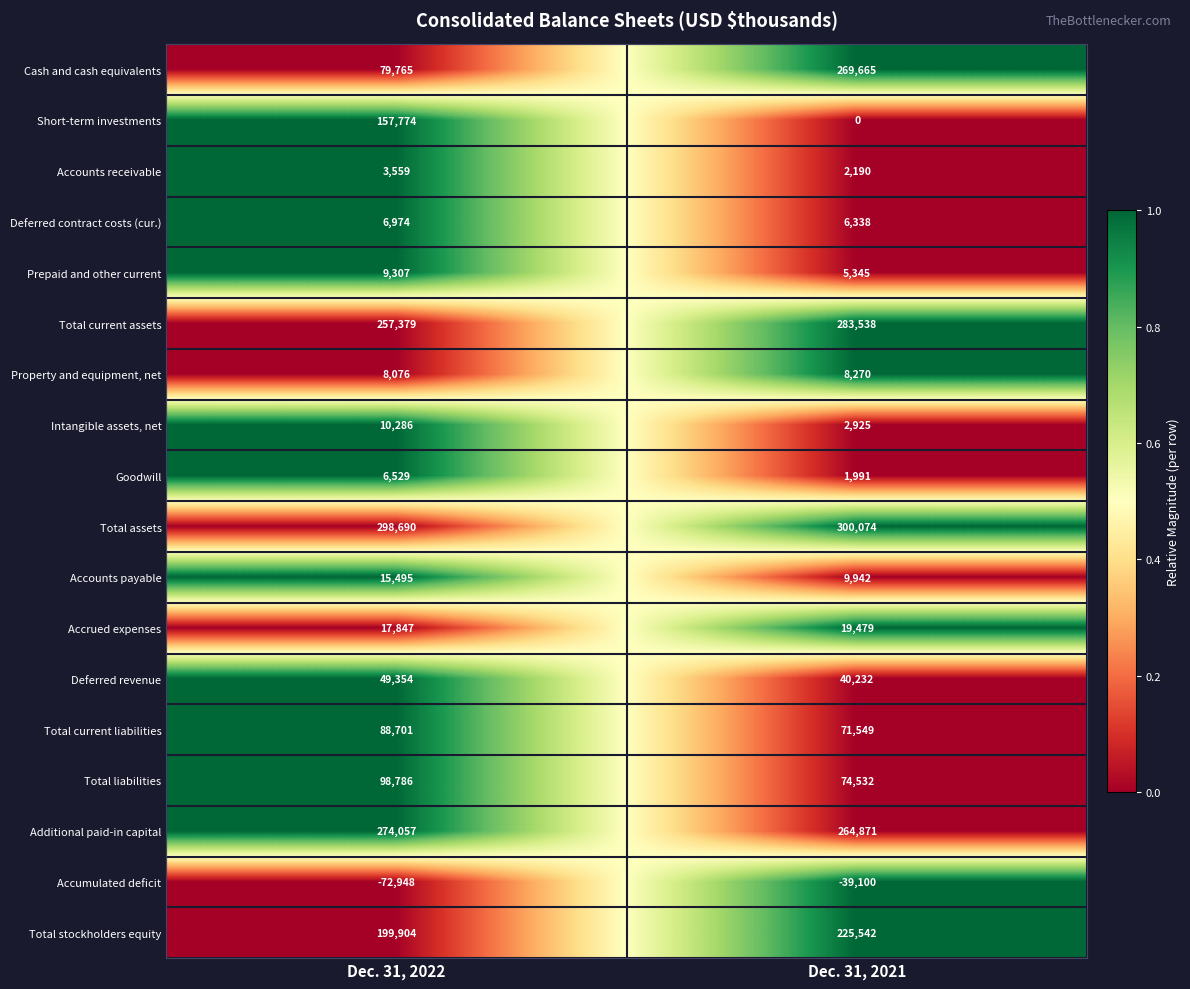

At which label is Accounts receivable closest to 2874?

Dec. 31, 2021